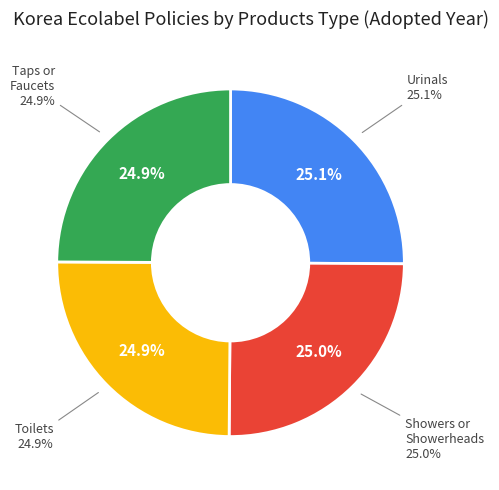

What is the smallest slice in the pie chart?

Taps or Faucets